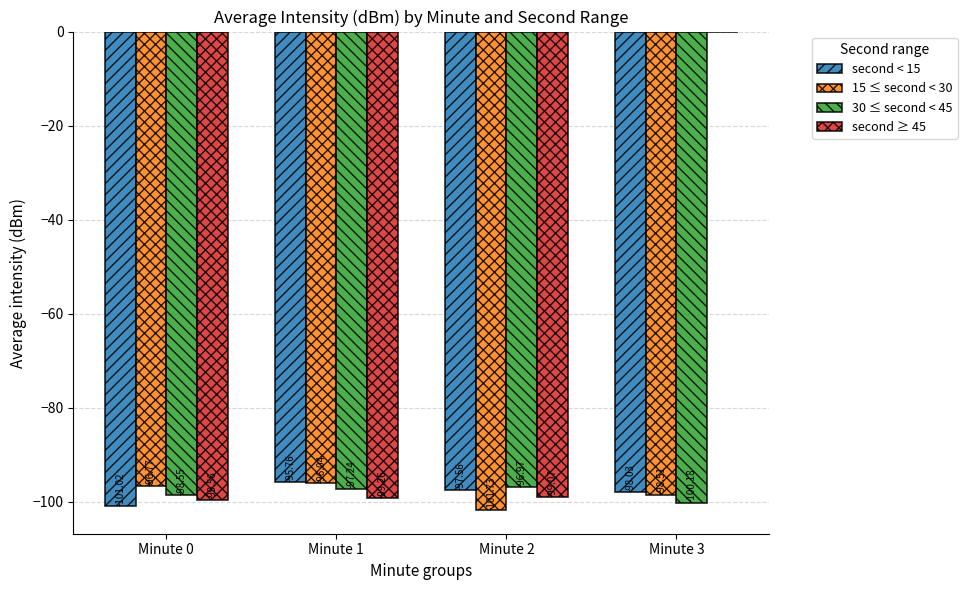

Which series has the widest spread of values?

second ≥ 45